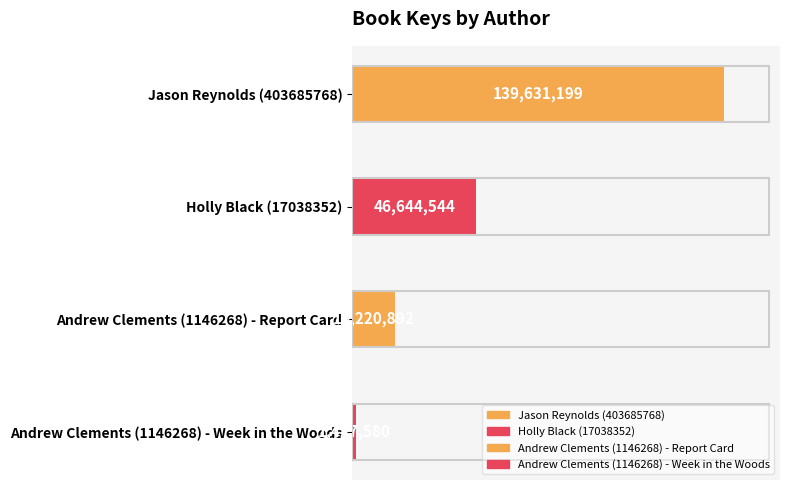

Does the chart contain any negative values?

No